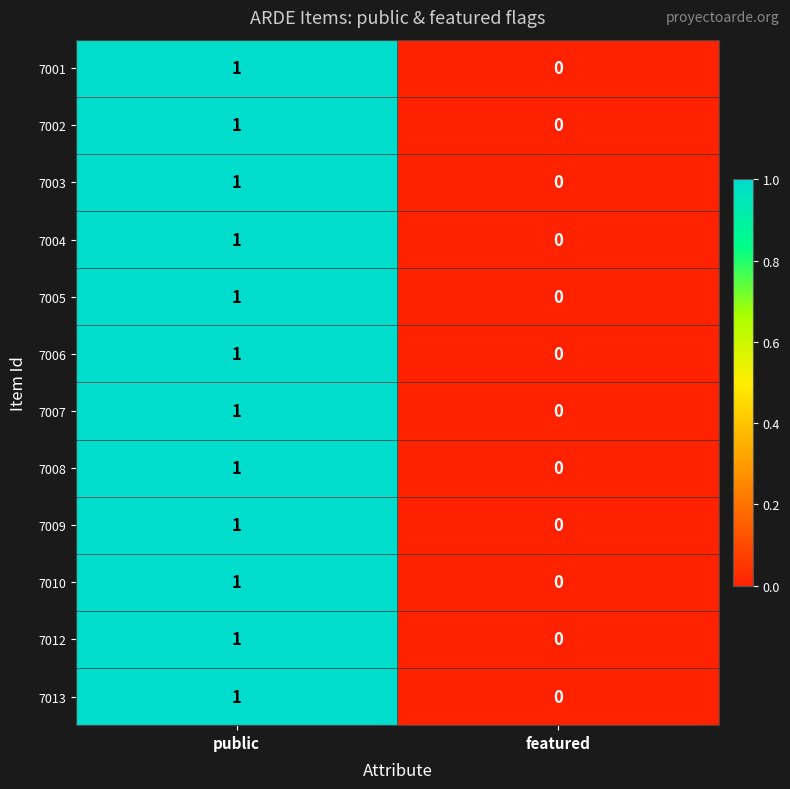

The 7003 series shows 0 at featured. True or false?

True